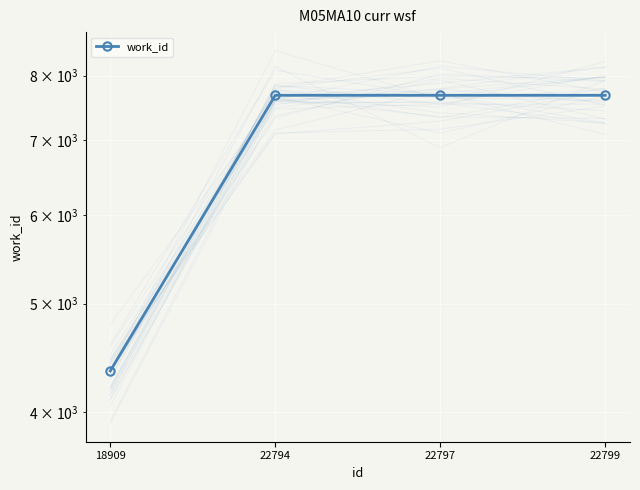

List the labels in order of value, largest first.

22794, 22797, 22799, 18909